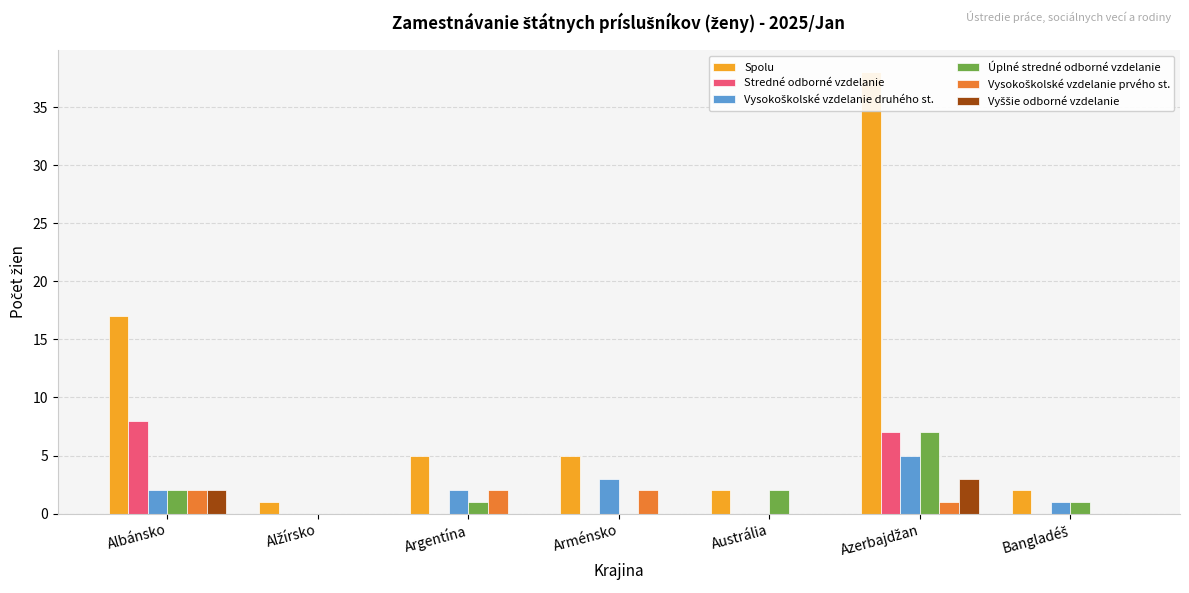

Is it true that Vyššie odborné vzdelanie equals 0 at Argentína?

True